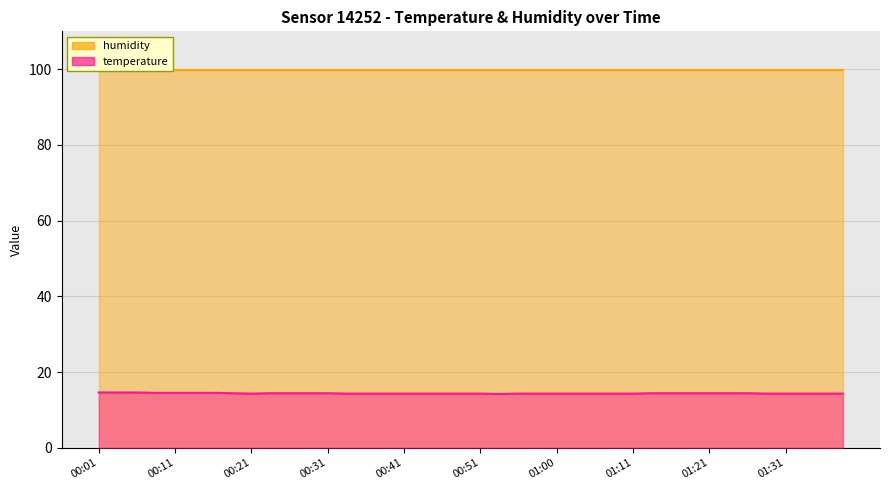

True or false: there are more than 2 points higher than both neighbors.

False